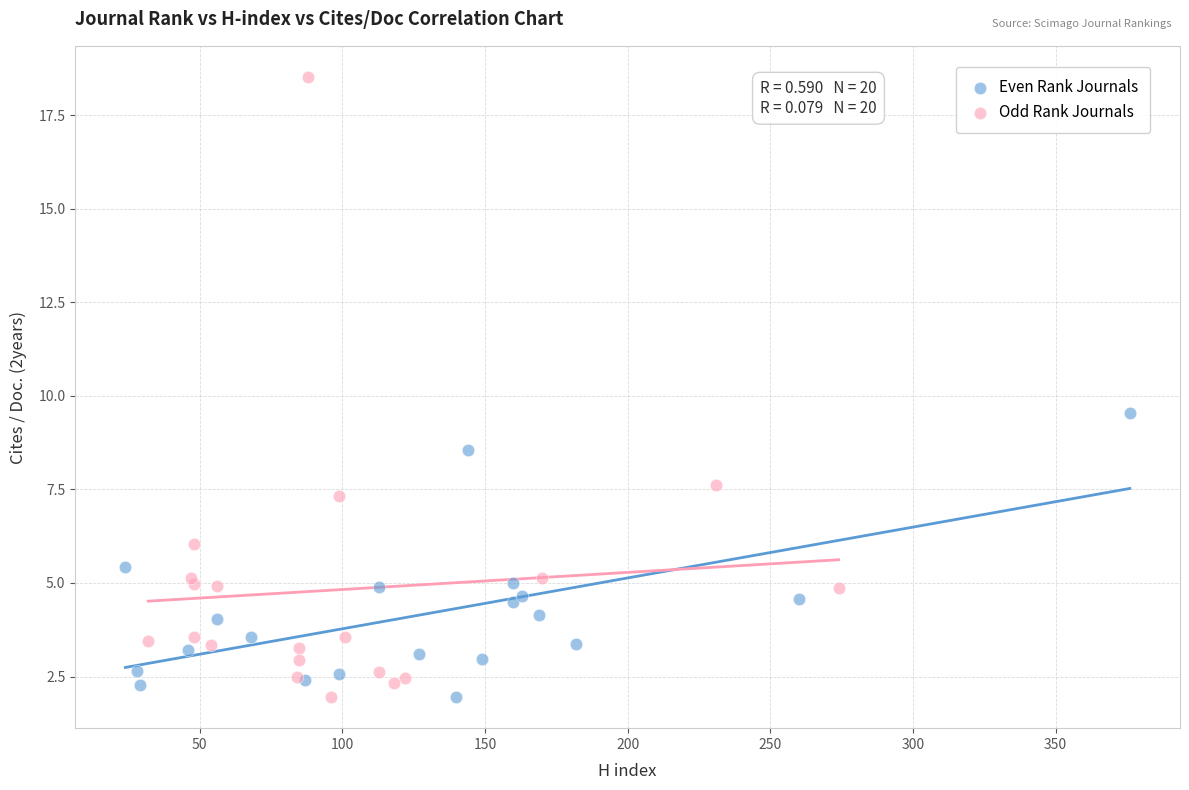

Which series has the largest Y range (max minus min)?

Odd Rank Journals